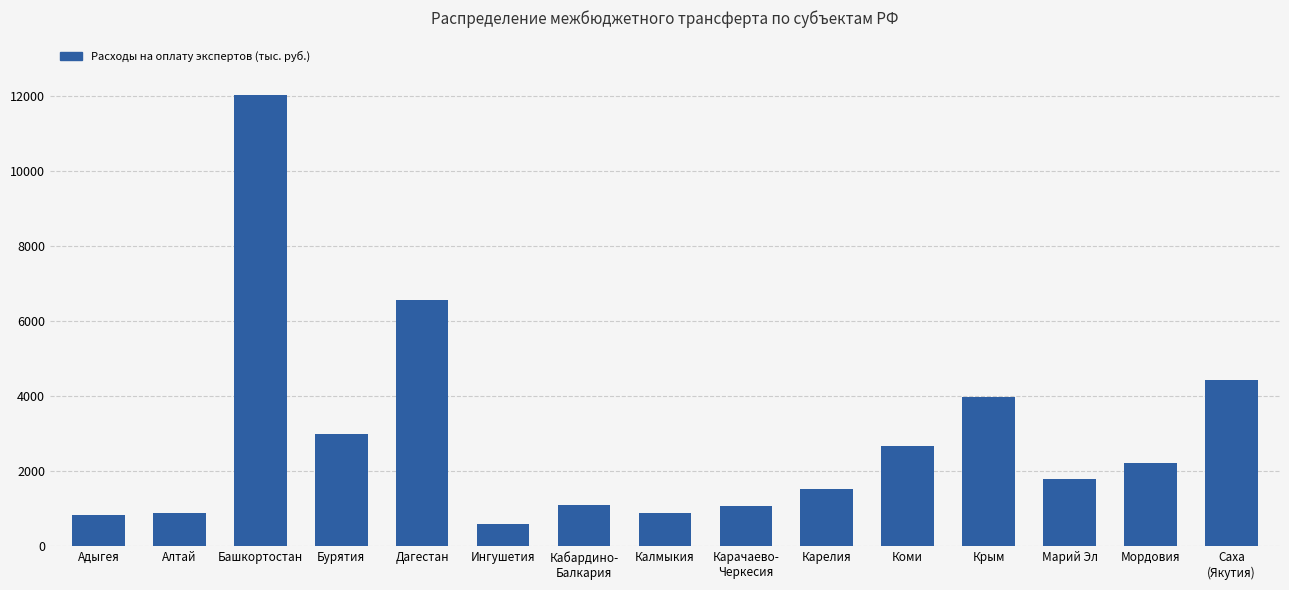

What is the difference between the values at Адыгея and Карелия?

680.5